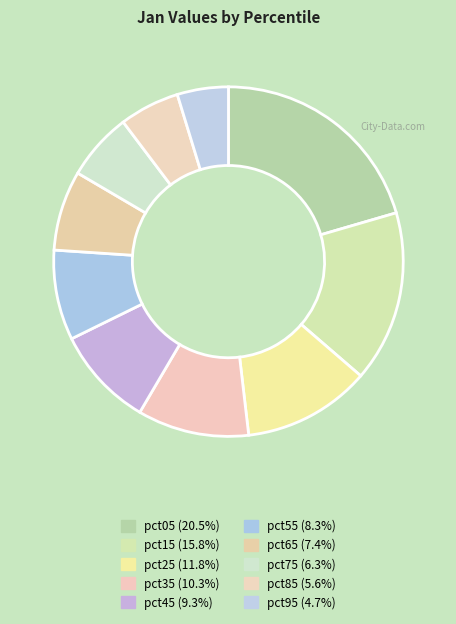

Do pct75 and pct05 together represent more than half of the pie?

No